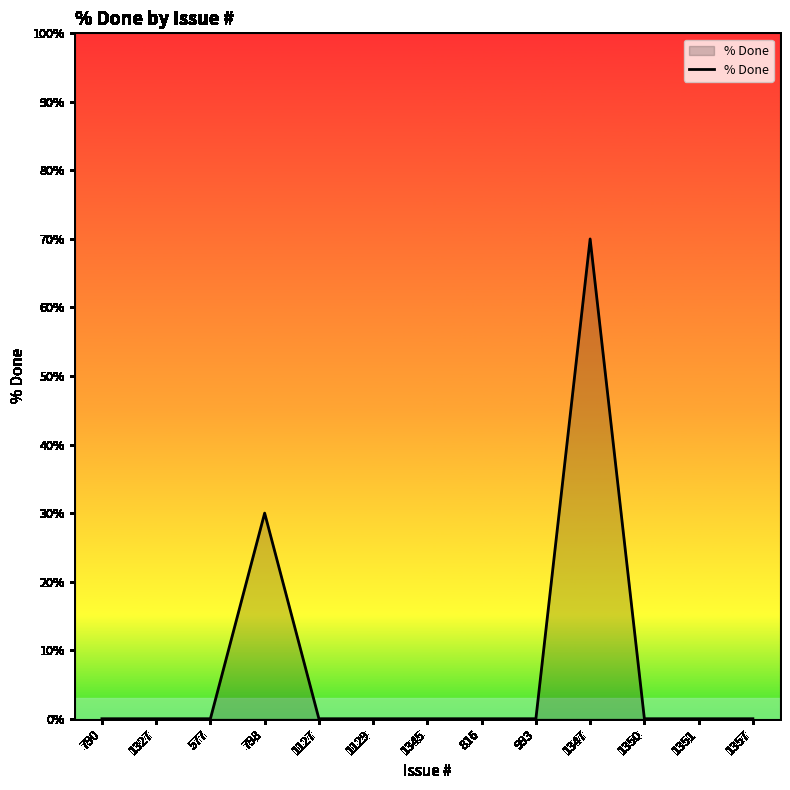

At which label is the value closest to 35?

798